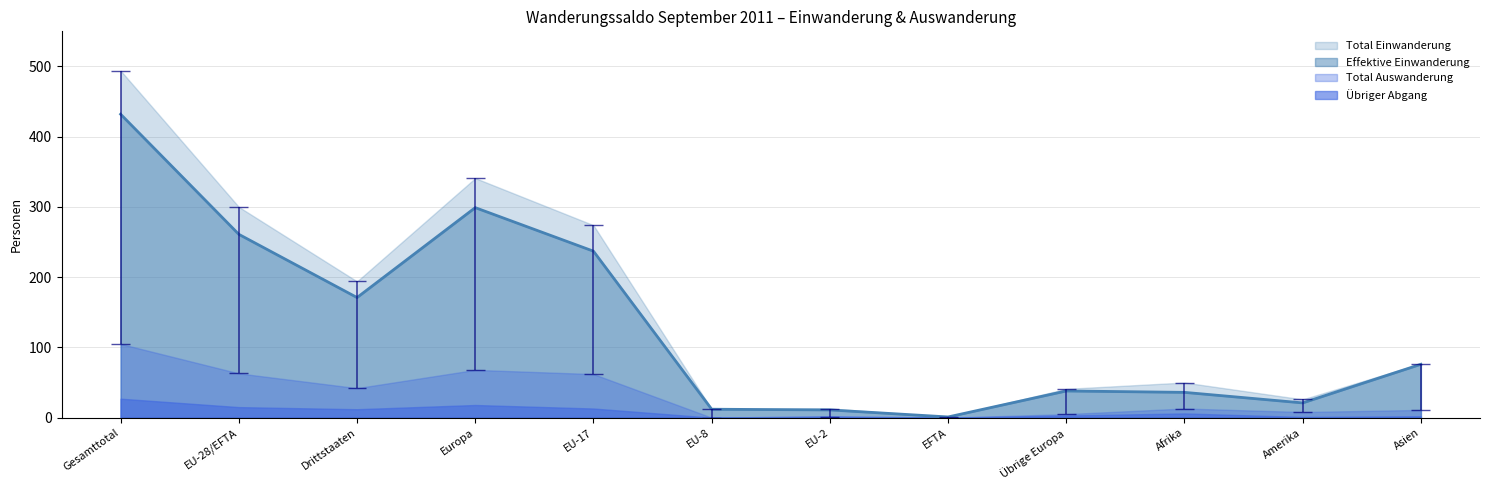

Rank the series at Asien from lowest to highest value.

Übriger Abgang, Total Auswanderung, Effektive Einwanderung, Total Einwanderung